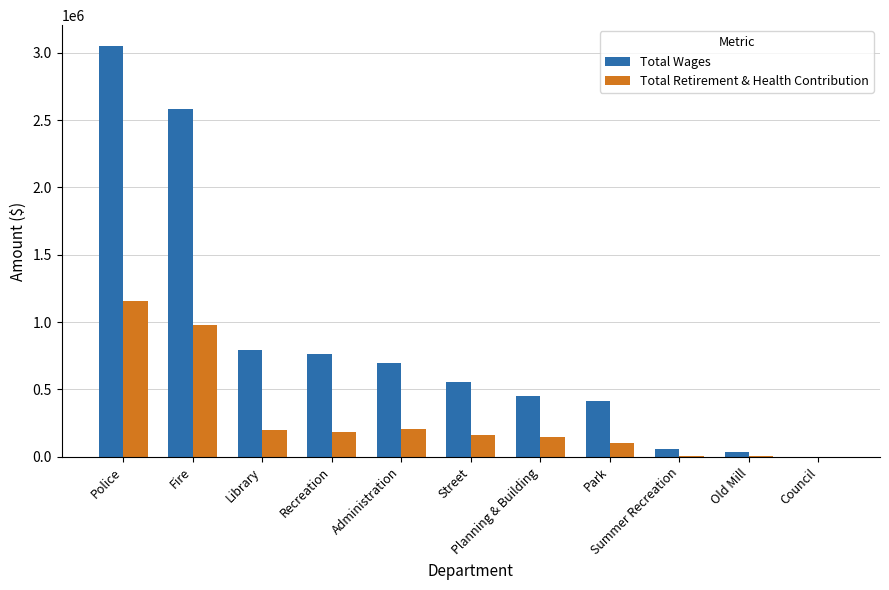

What is the maximum value for Total Retirement & Health Contribution?

1153810